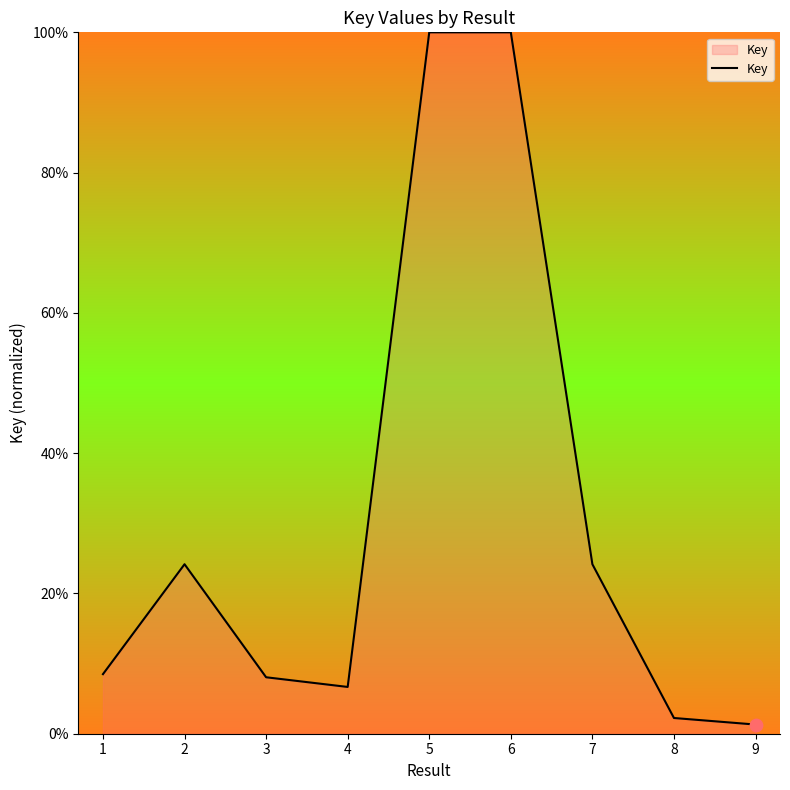

Between 4 and 8, which is larger?

4